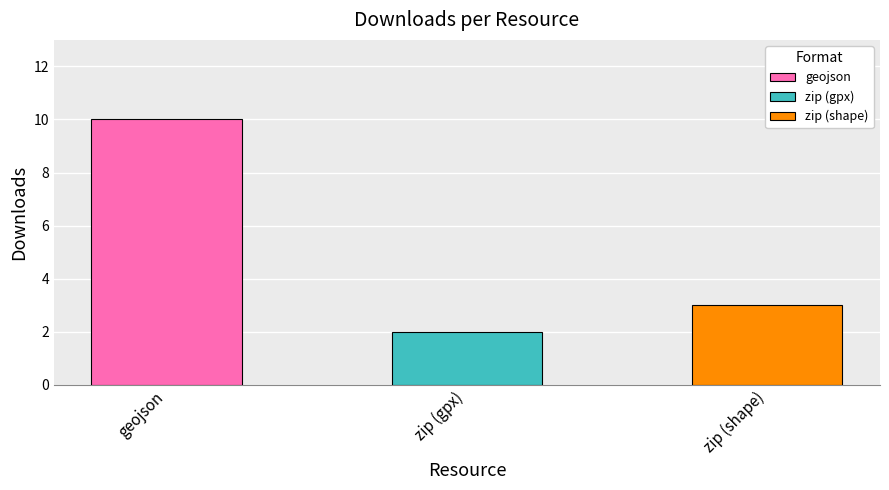

Count the number of values greater than 3.

1